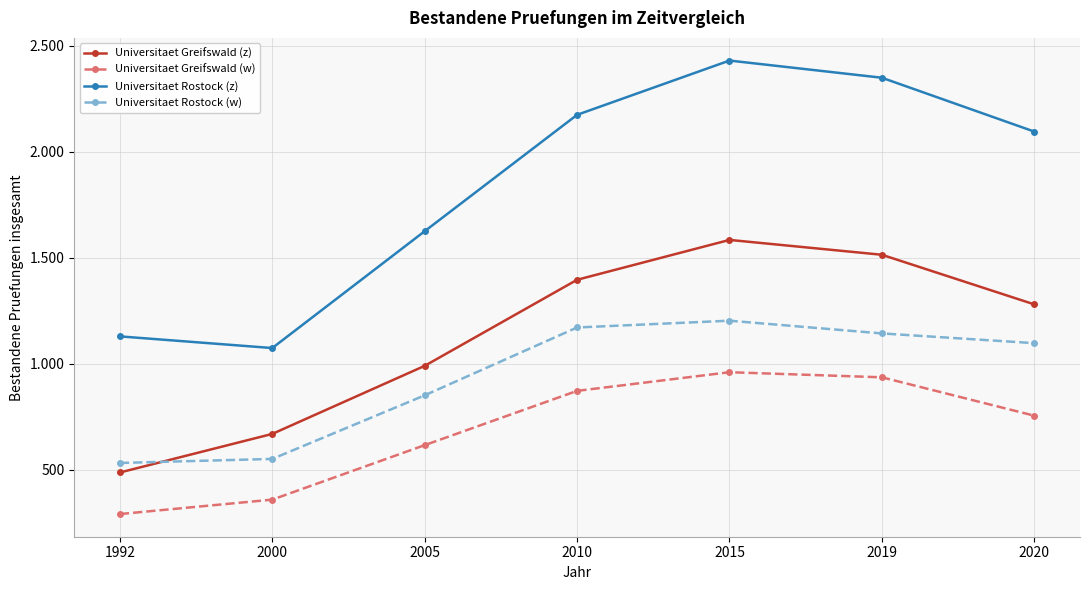

What are all the series names shown in the legend?

Universitaet Greifswald (z), Universitaet Greifswald (w), Universitaet Rostock (z), Universitaet Rostock (w)